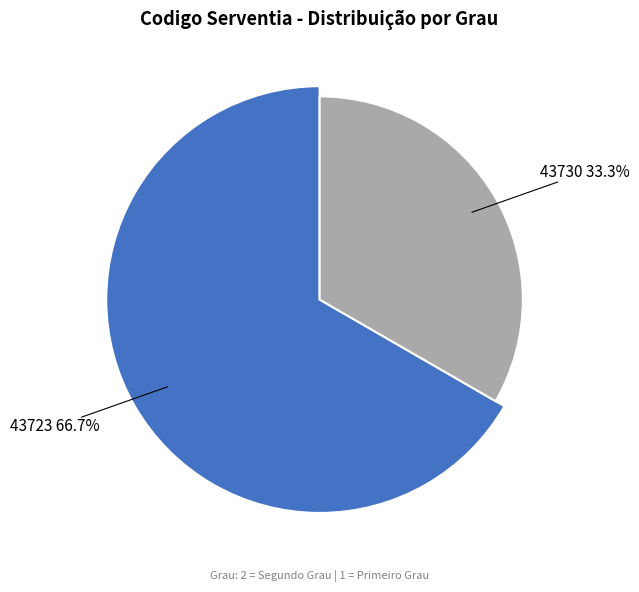

How much of the chart is everything except 43730?

66.7%